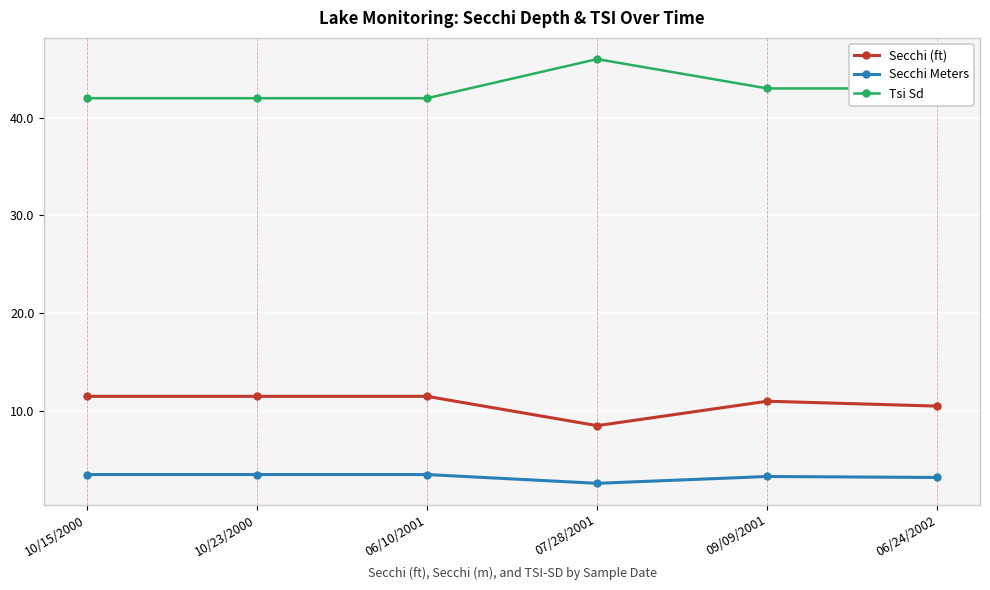

What position from the right is 07/28/2001?

3